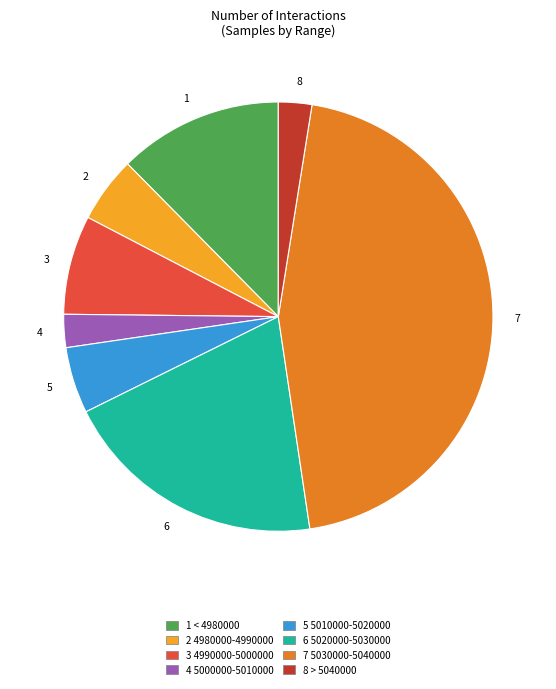

Combined, do 1 and 6 account for over 50%?

No